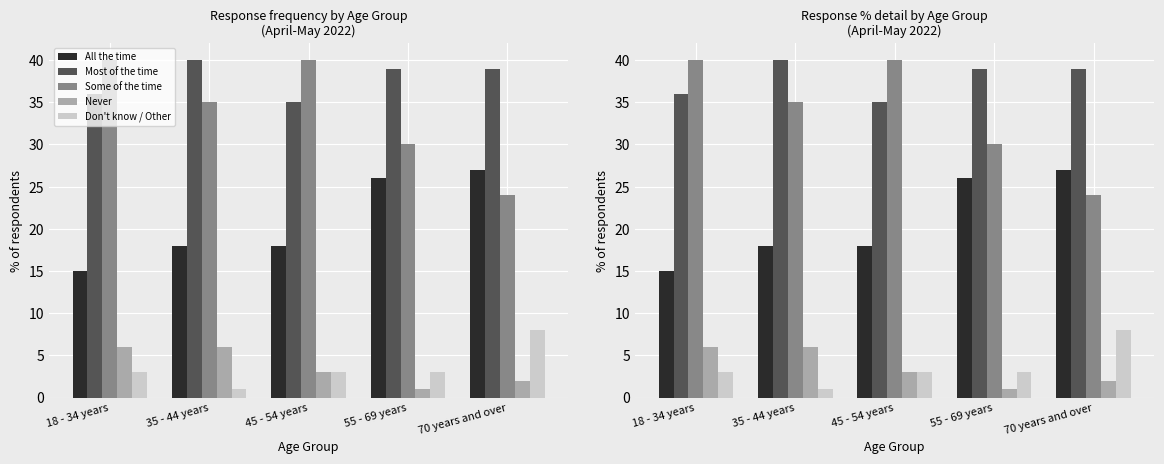

Reading left to right, list all the values displayed in this chart.

All the time: 15	18	18	26	27
Most of the time: 36	40	35	39	39
Some of the time: 40	35	40	30	24
Never: 6	6	3	1	2
Don't know / Other: 3	1	3	3	8